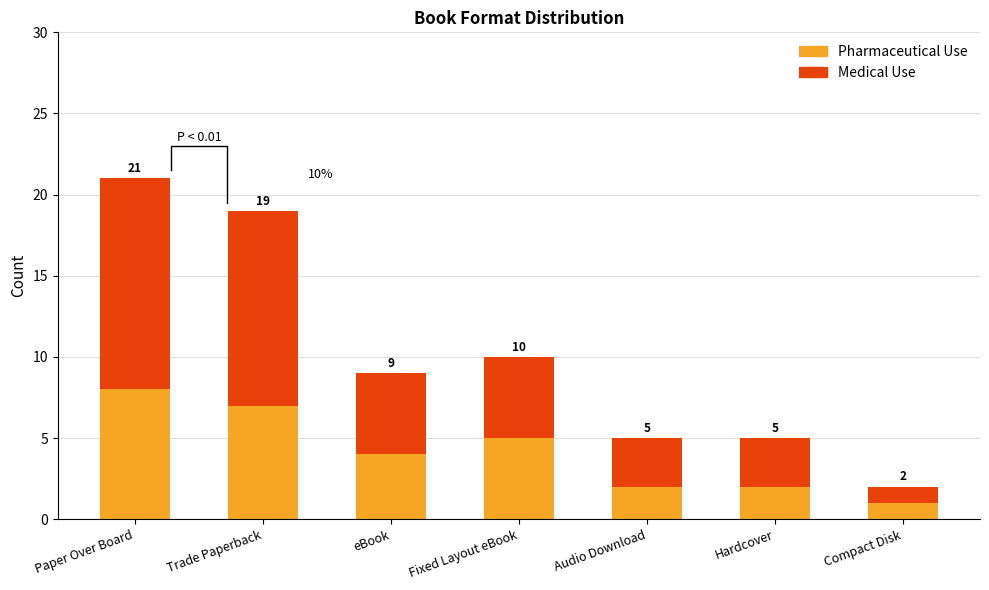

How many distinct data groups are displayed?

2